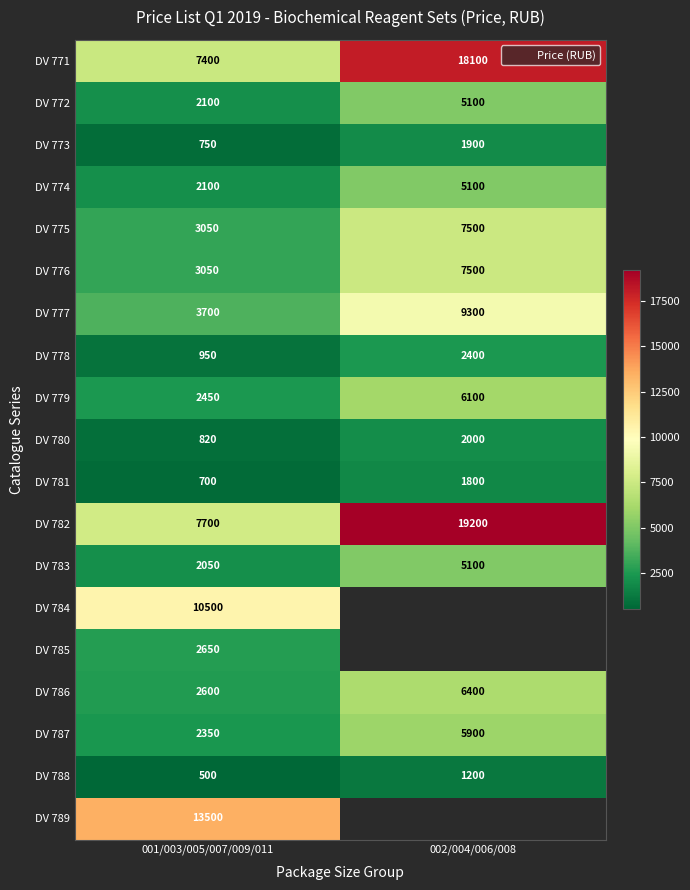

What is the total value across all series at 001/003/005/007/009/011?

68920.0